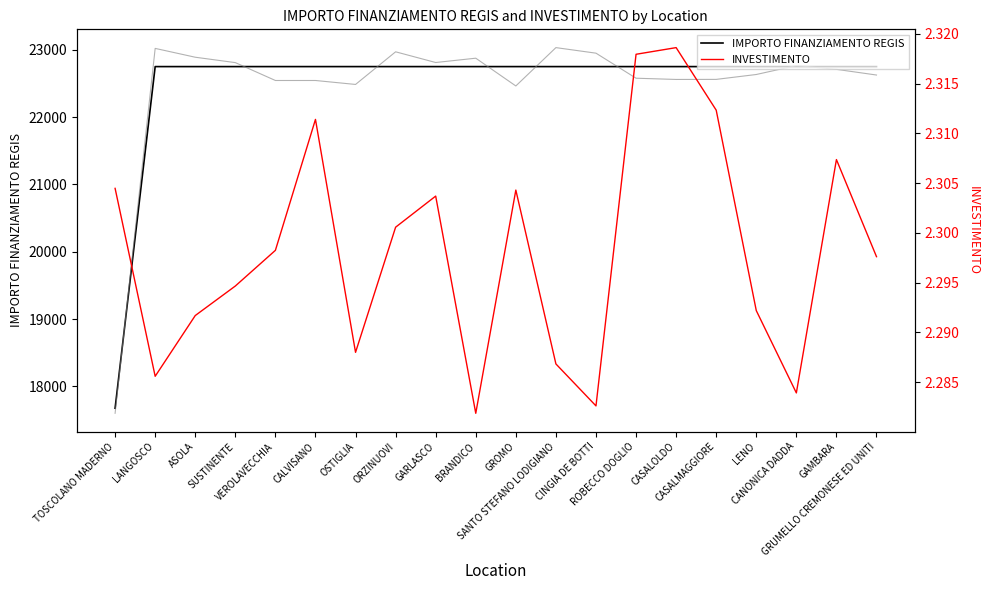

How many distinct data groups are displayed?

2